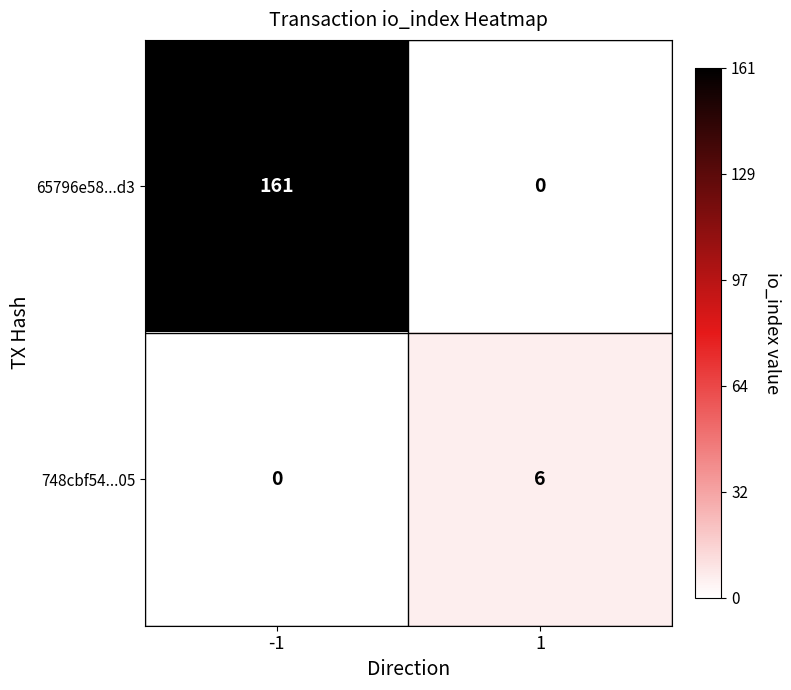

What is the sum of the 748cbf54...05 values at -1 and 1?

6